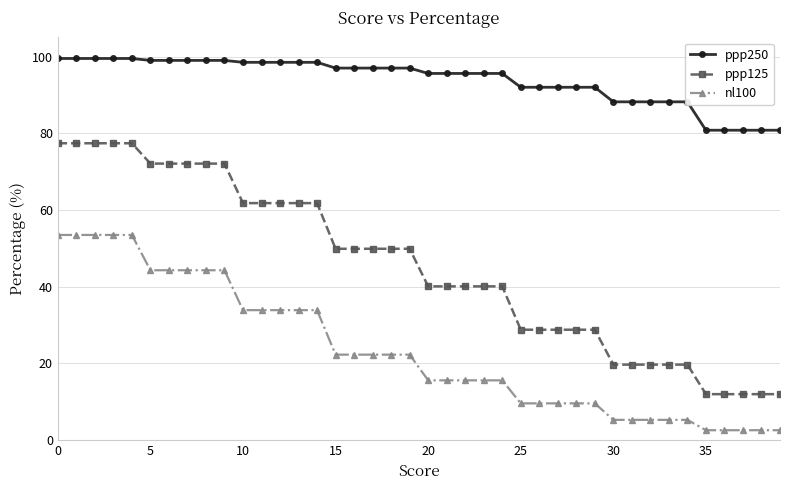

Which series has the largest range (max minus min)?

ppp125